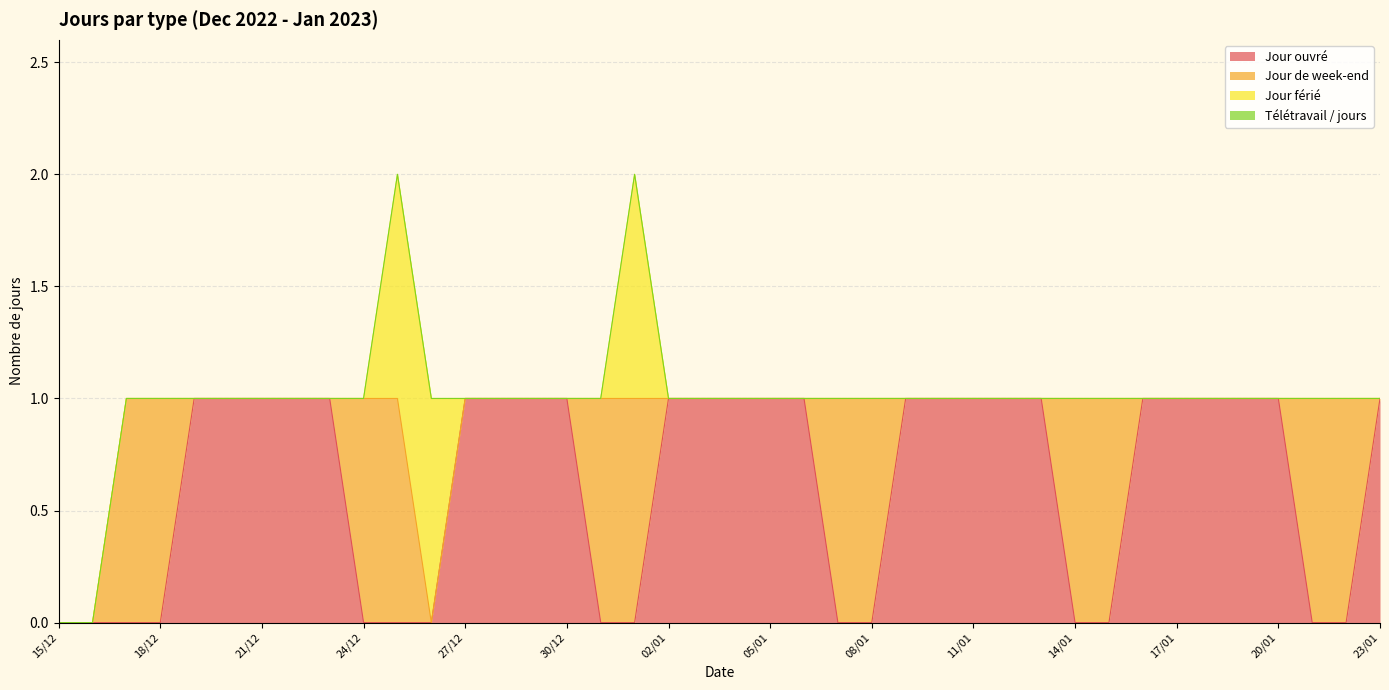

What are all the series names shown in the legend?

Jour ouvré, Jour de week-end, Jour férié, Télétravail / jours